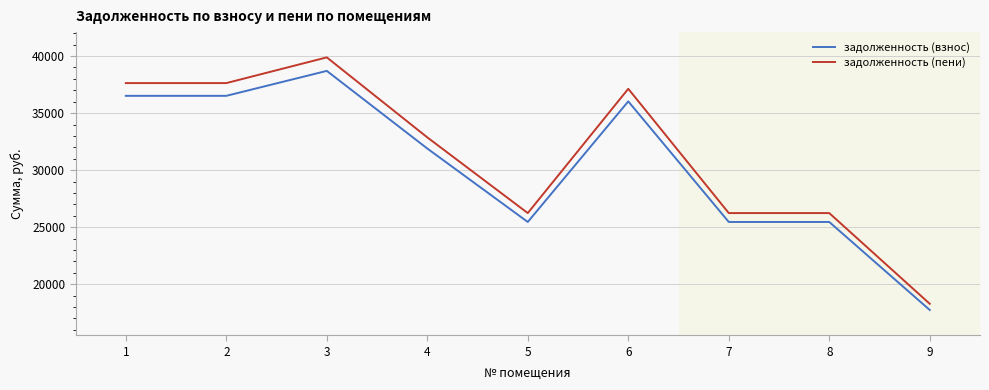

Reading left to right, transcribe all the data shown in this chart.

задолженность (взнос): 1=36514.3	2=36514.3	3=38701.7	4=31897.0	5=25456.9	6=36028.3	7=25456.9	8=25456.9	9=17740.8
задолженность (пени): 1=37632.2	2=37632.2	3=39886.5	4=32873.5	5=26236.3	6=37131.3	7=26236.3	8=26236.3	9=18283.9